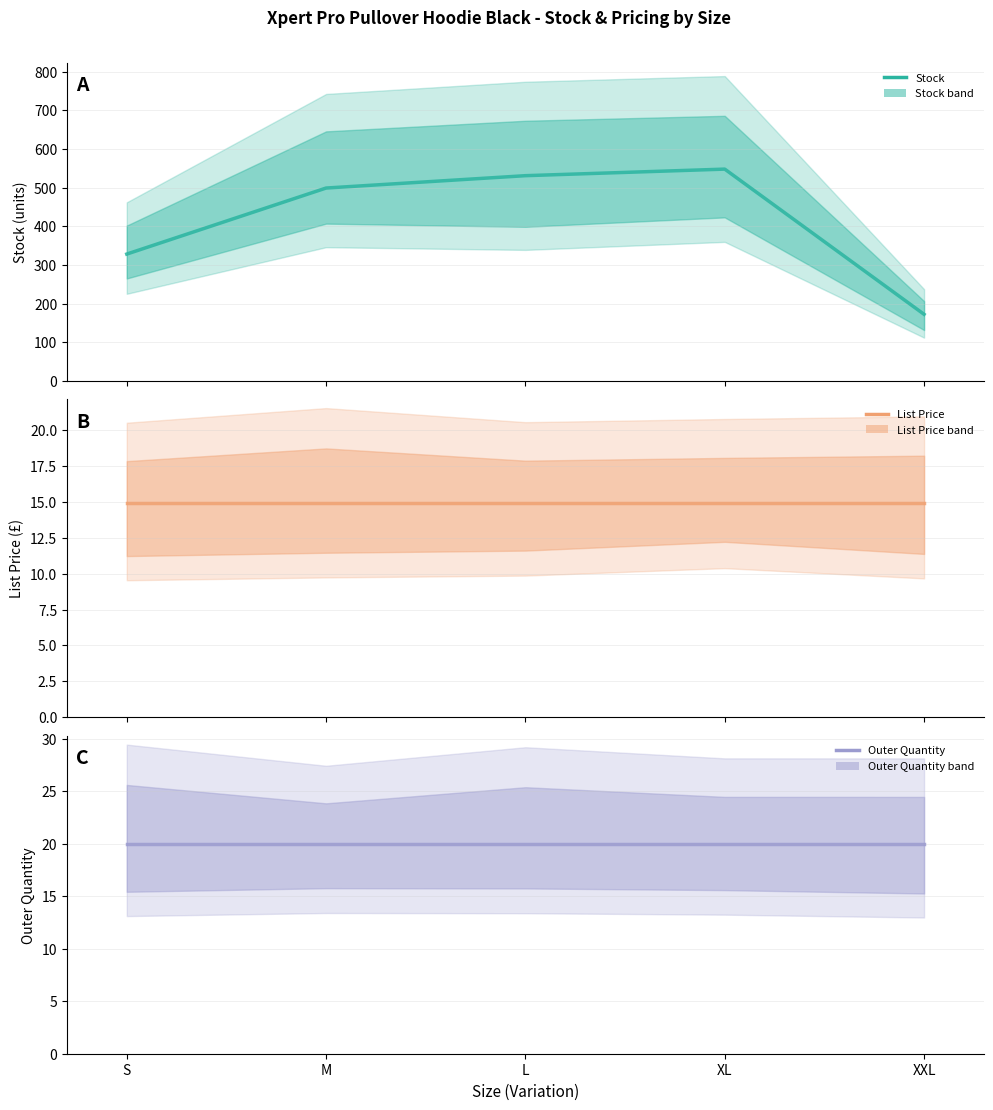

Where is List Price nearest to the value 14?

S